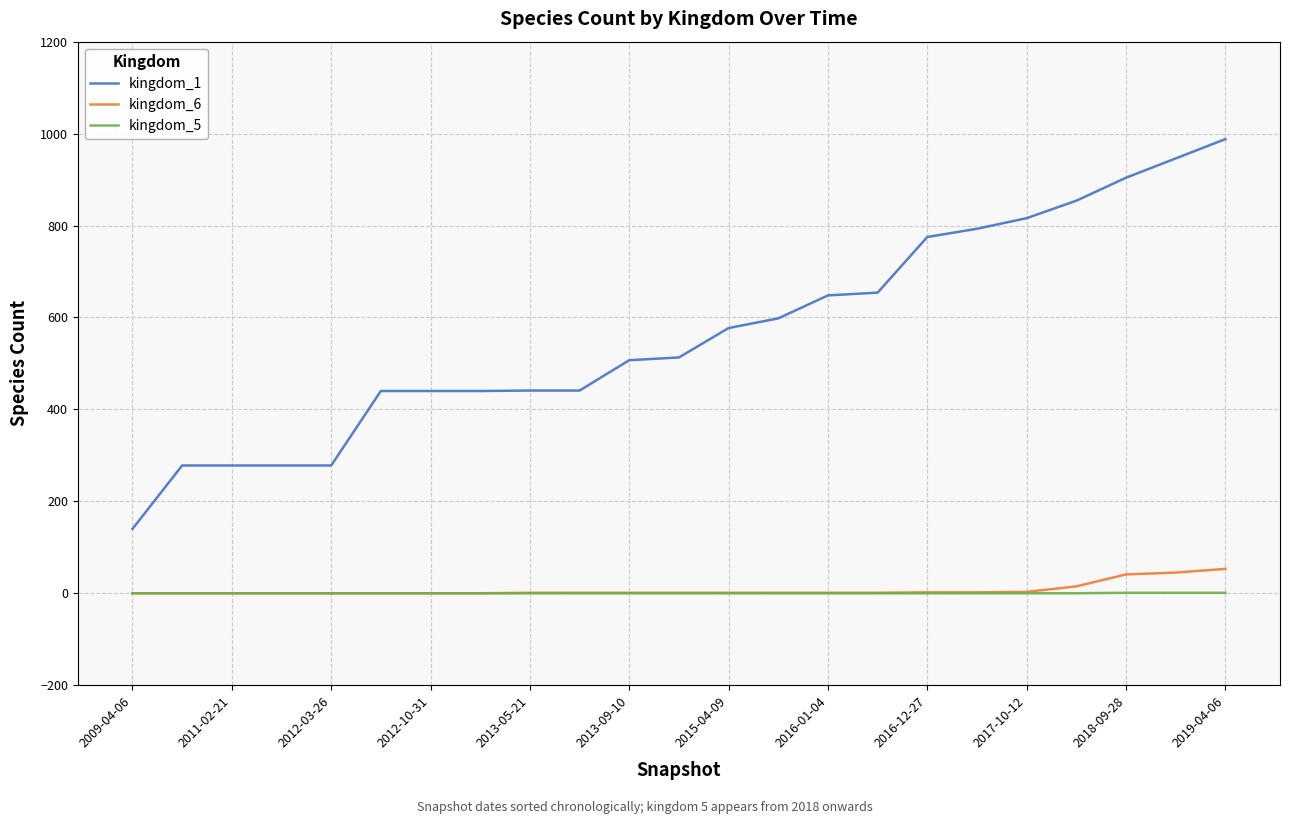

Which series has the largest total across all categories?

kingdom_1